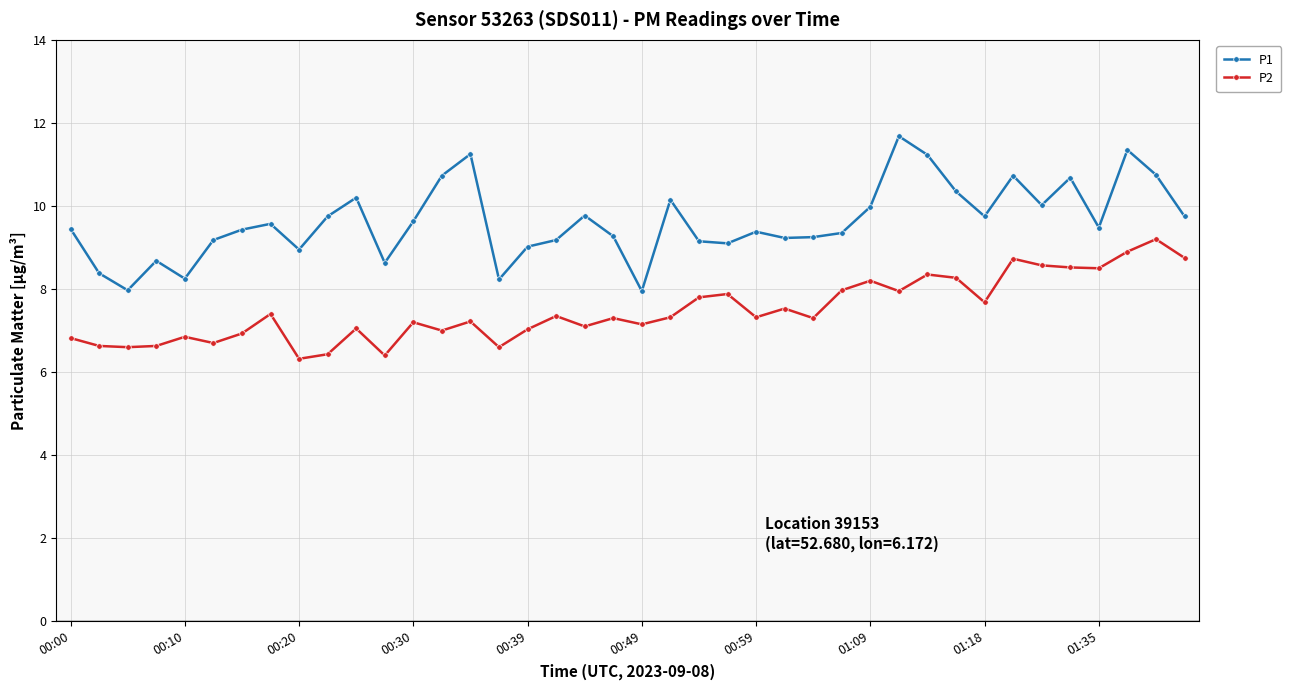

Which series has the largest total across all categories?

P1